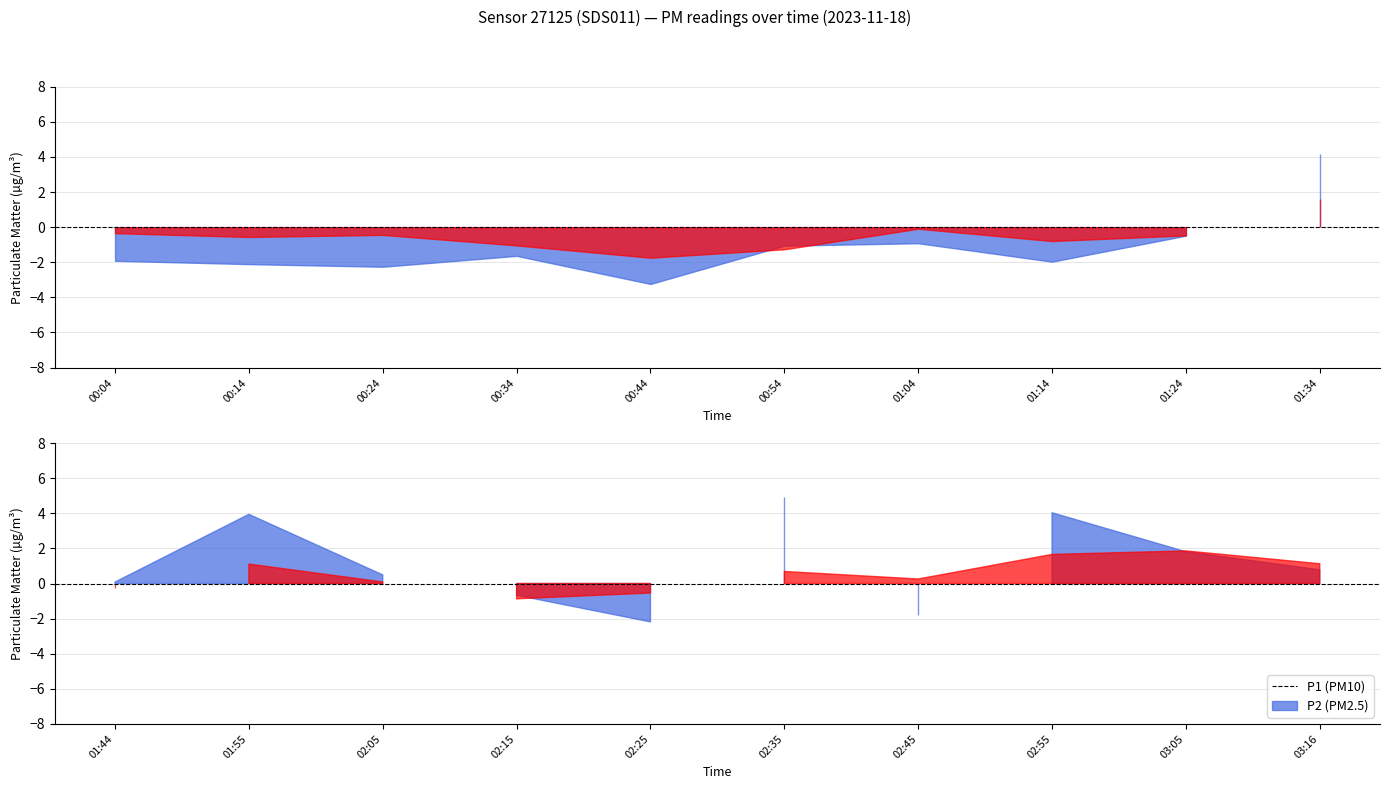

Which series has the largest total across all categories?

P1